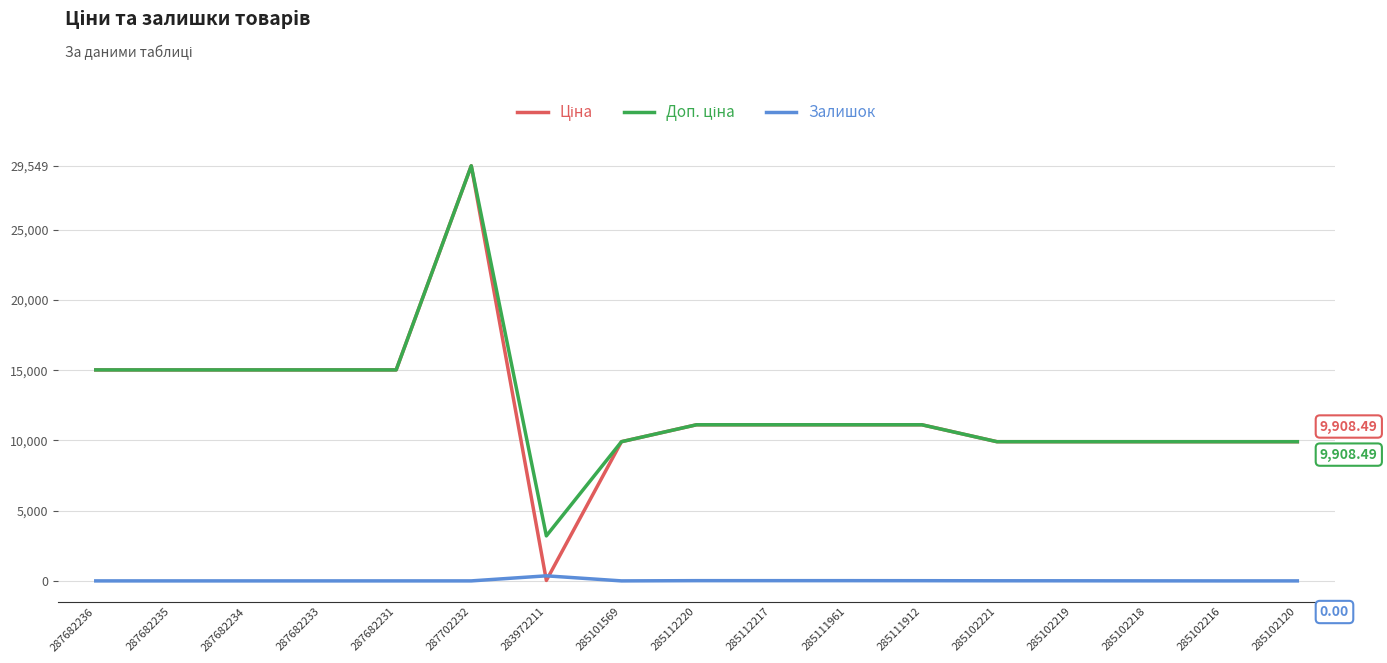

What is the spread (max minus min) of values at 285102120?

9908.5